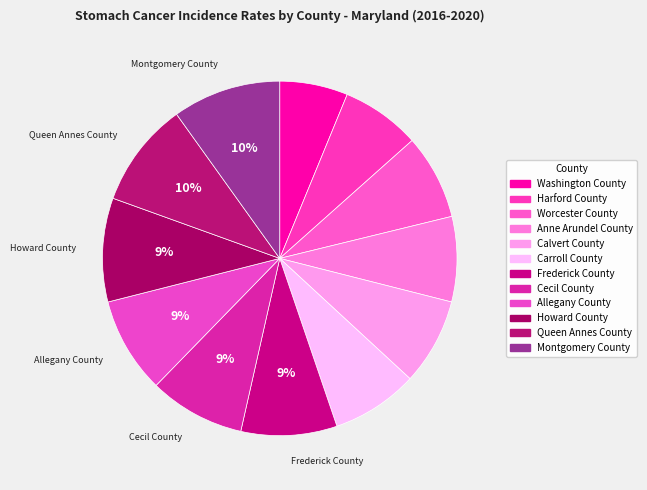

Does any single category account for the majority?

No